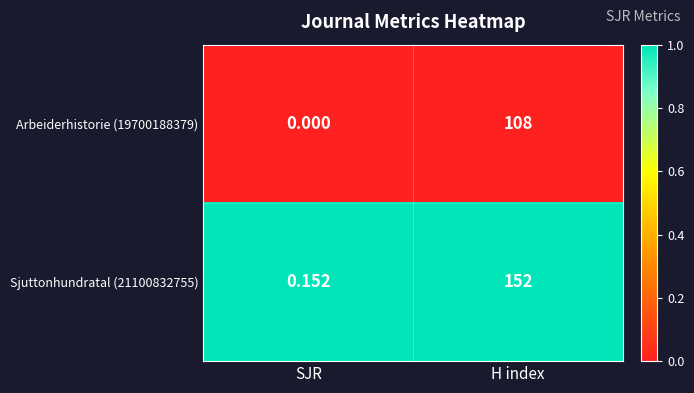

List the series in order of their peak value, lowest first.

Arbeiderhistorie (19700188379), Sjuttonhundratal (21100832755)